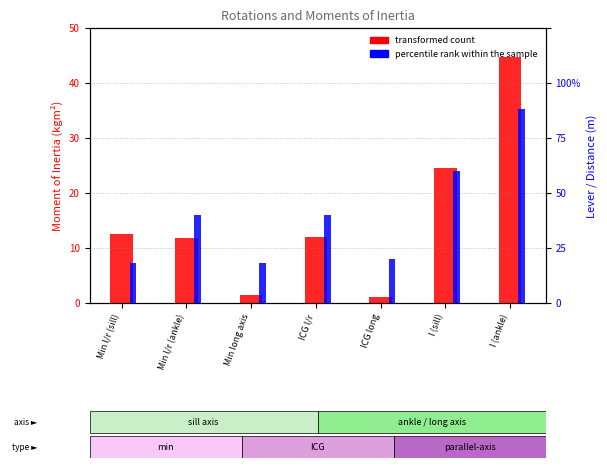

How many series are shown in this chart?

2